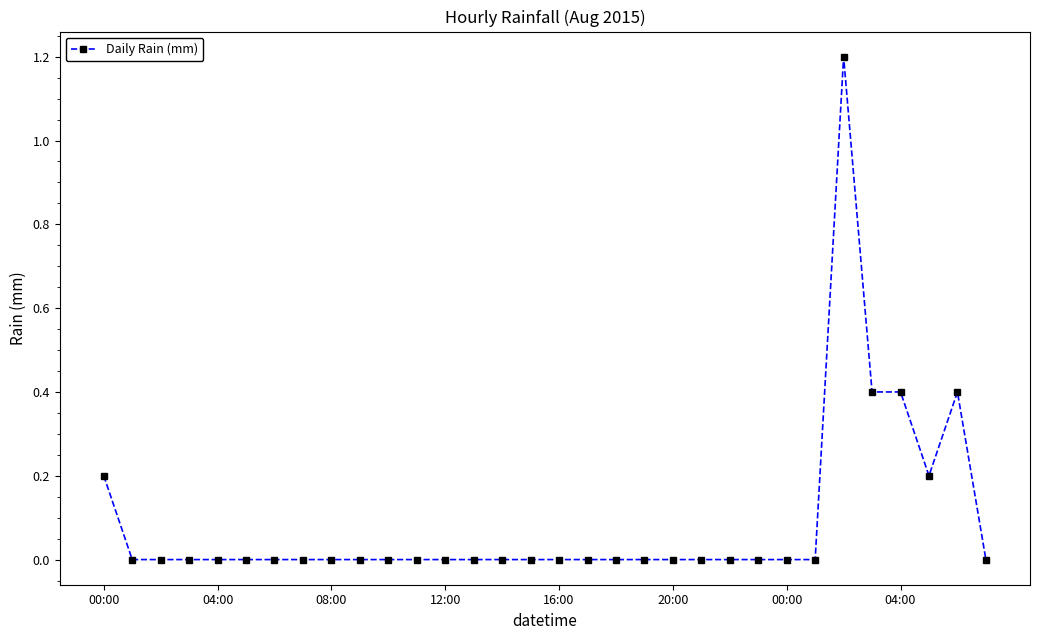

What is the difference between the maximum and minimum values?

1.2